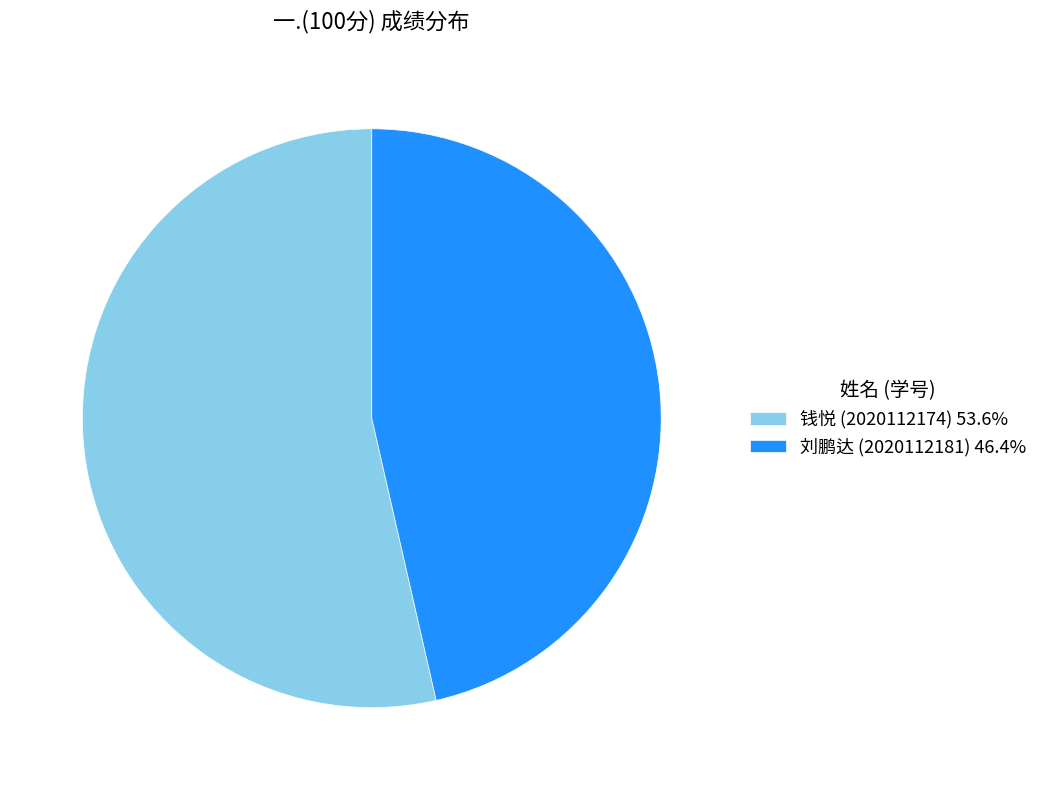

What is the majority slice?

钱悦 (2020112174)